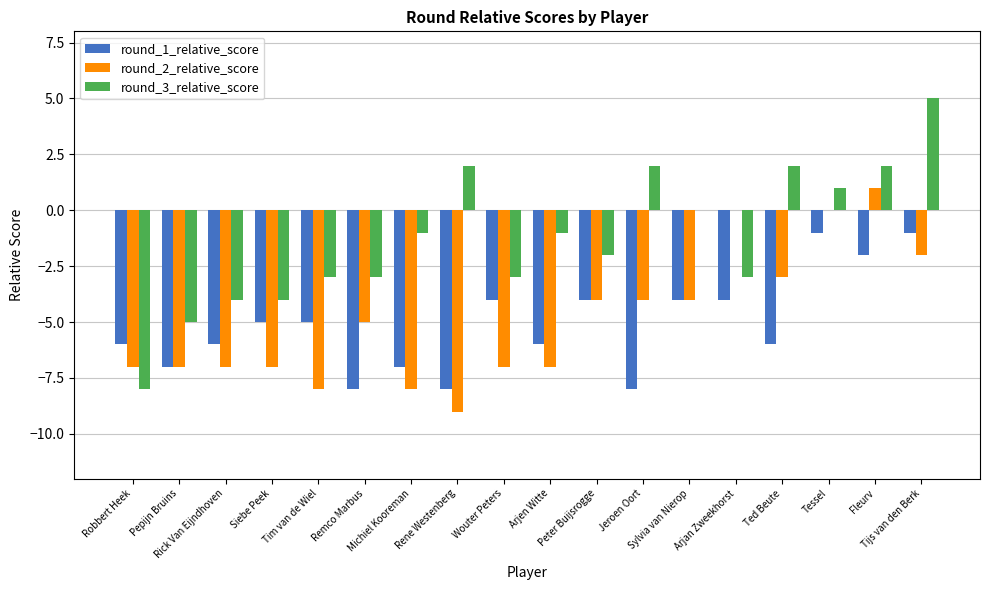

What is the difference between the round_1_relative_score values at Fleurv and Tessel?

1